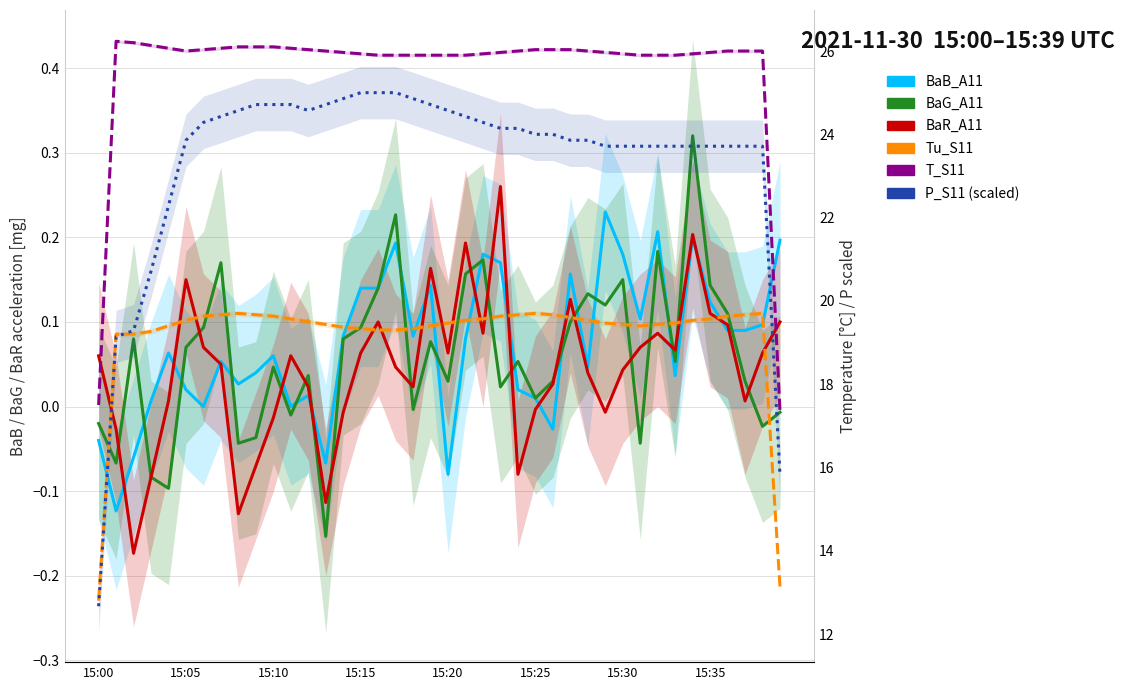

Reading right to left, transcribe all the data shown in this chart.

BaB_A11: 0.2	0.1	0.1	0.1	0.1	0.2	0.0	0.2	0.1	0.2	0.2	0.0	0.2	-0.0	0.0	0.0	0.2	0.2	0.1	-0.1	0.1	0.1	0.2	0.1	0.1	0.1	-0.1	0.0	0.0	0.1	0.0	0.0	0.1	-0.0	0.0	0.1	0.0	-0.1	-0.1	-0.0
BaG_A11: -0.0	-0.0	0.0	0.1	0.1	0.3	0.1	0.2	-0.0	0.2	0.1	0.1	0.1	0.0	0.0	0.1	0.0	0.2	0.2	0.0	0.1	-0.0	0.2	0.1	0.1	0.1	-0.2	0.0	-0.0	0.0	-0.0	-0.0	0.2	0.1	0.1	-0.1	-0.1	0.1	-0.1	-0.0
BaR_A11: 0.1	0.1	0.0	0.1	0.1	0.2	0.1	0.1	0.1	0.0	-0.0	0.0	0.1	0.0	-0.0	-0.1	0.3	0.1	0.2	0.1	0.2	0.0	0.0	0.1	0.1	-0.0	-0.1	0.0	0.1	-0.0	-0.1	-0.1	0.1	0.1	0.1	0.0	-0.1	-0.2	-0.0	0.1
Tu_S11: 13.1	19.7	19.7	19.6	19.6	19.5	19.5	19.4	19.4	19.4	19.5	19.5	19.6	19.7	19.7	19.7	19.6	19.6	19.5	19.5	19.4	19.3	19.3	19.3	19.3	19.4	19.4	19.5	19.6	19.6	19.7	19.7	19.7	19.6	19.5	19.4	19.3	19.2	19.2	12.8
T_S11: 17.3	26.0	26.0	26.0	26.0	25.9	25.9	25.9	25.9	25.9	26.0	26.0	26.0	26.0	26.0	26.0	26.0	25.9	25.9	25.9	25.9	25.9	25.9	25.9	25.9	26.0	26.0	26.0	26.1	26.1	26.1	26.1	26.1	26.0	26.0	26.1	26.1	26.2	26.2	17.5
P_S11 (scaled): 15.8	23.7	23.7	23.7	23.7	23.7	23.7	23.7	23.7	23.7	23.7	23.9	23.9	24.0	24.0	24.1	24.1	24.3	24.4	24.6	24.7	24.9	25.0	25.0	25.0	24.9	24.7	24.6	24.7	24.7	24.7	24.6	24.4	24.3	23.9	22.3	20.7	19.3	19.1	12.7